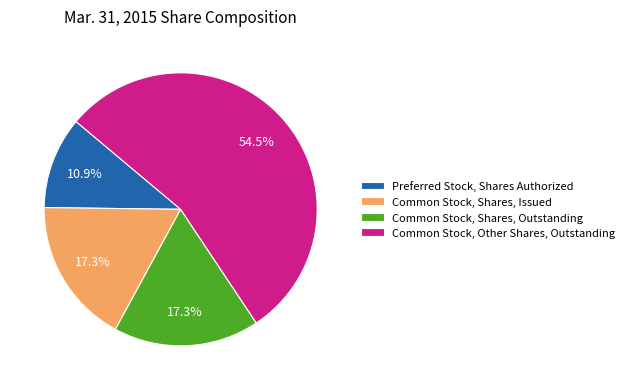

Which category has the biggest portion of the pie?

Common Stock, Other Shares, Outstanding